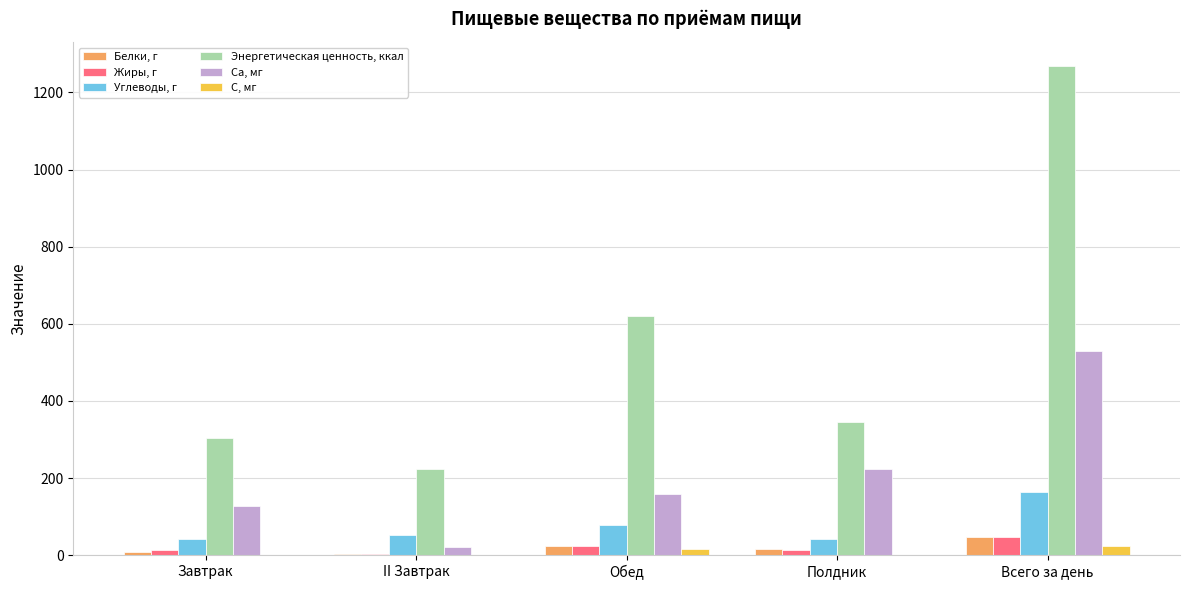

Which category has the highest value in the Са, мг series?

Всего за день